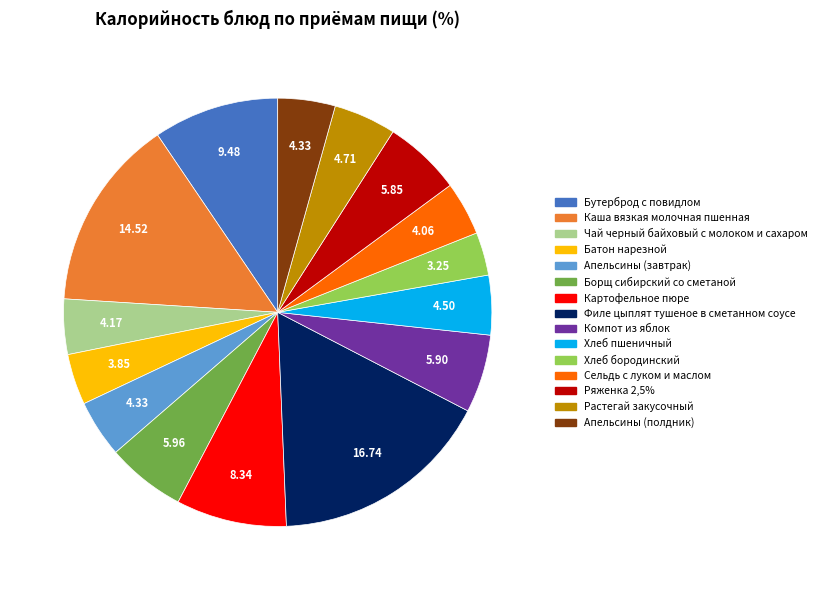

Is the sum of Растегай закусочный and Апельсины (завтрак) greater than half?

No